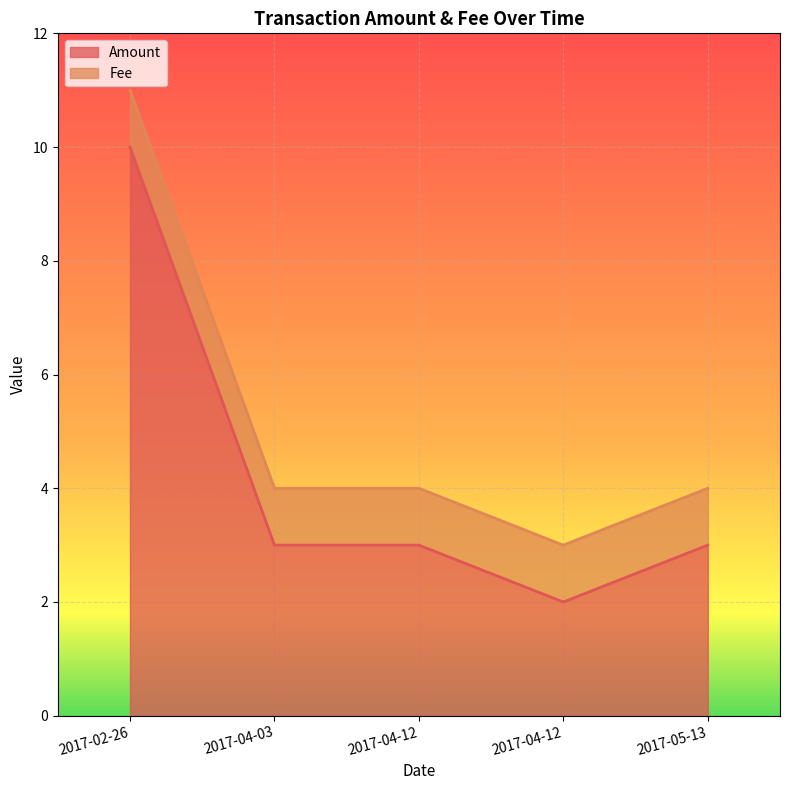

Count the values in the range 3 to 4.

3